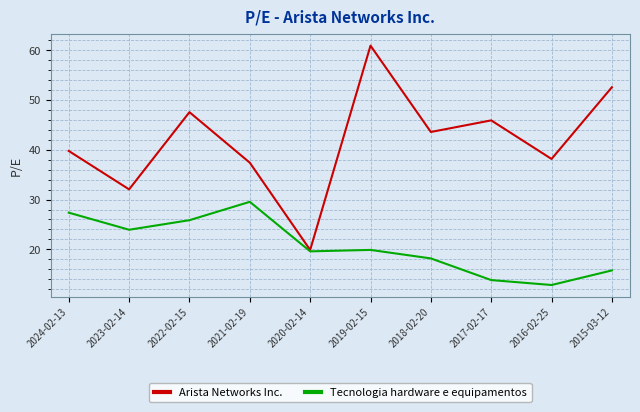

Rank the series by their maximum value, from lowest to highest.

Tecnologia hardware e equipamentos, Arista Networks Inc.